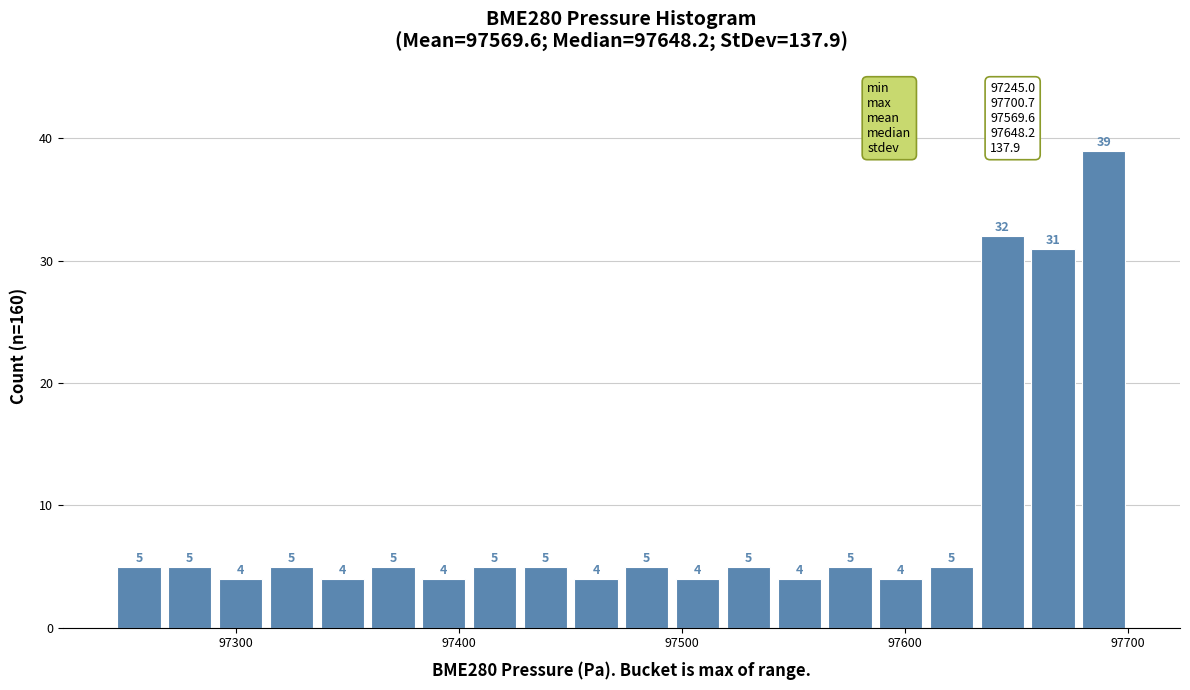

Around what value on the x-axis is the tallest bar? Give the approximate position of its centre, as read against the axis.

97690